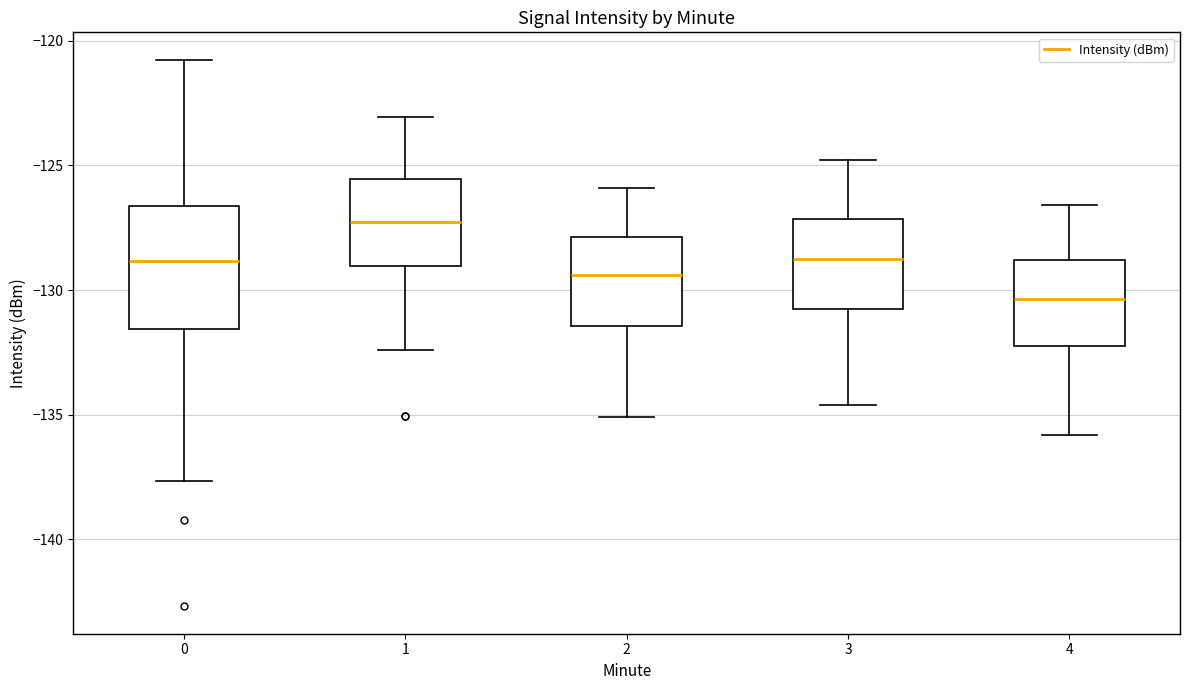

Reading left to right, read every box against the y-axis: the position of its median line, the range the box covers, and the ends of its whiskers. The values are not printed on the chart, so give them approximately, as read against the axis.

0: median -129.0, box -131.5 to -126.5, whiskers -137.5 to -121.0
1: median -127.0, box -129.0 to -125.5, whiskers -132.5 to -123.0
2: median -129.5, box -131.5 to -128.0, whiskers -135.0 to -126.0
3: median -128.5, box -131.0 to -127.0, whiskers -134.5 to -125.0
4: median -130.5, box -132.0 to -129.0, whiskers -136.0 to -126.5